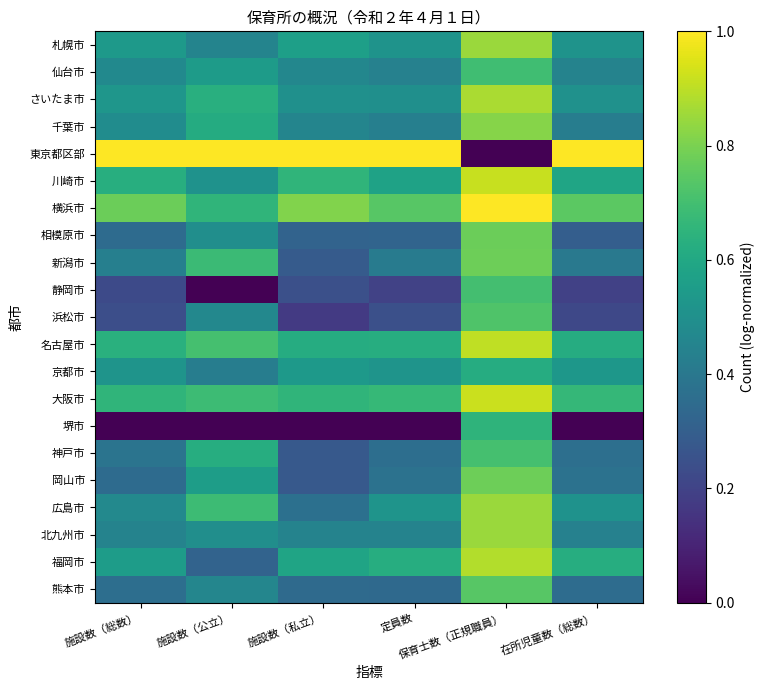

What is the greatest value displayed?

1.0